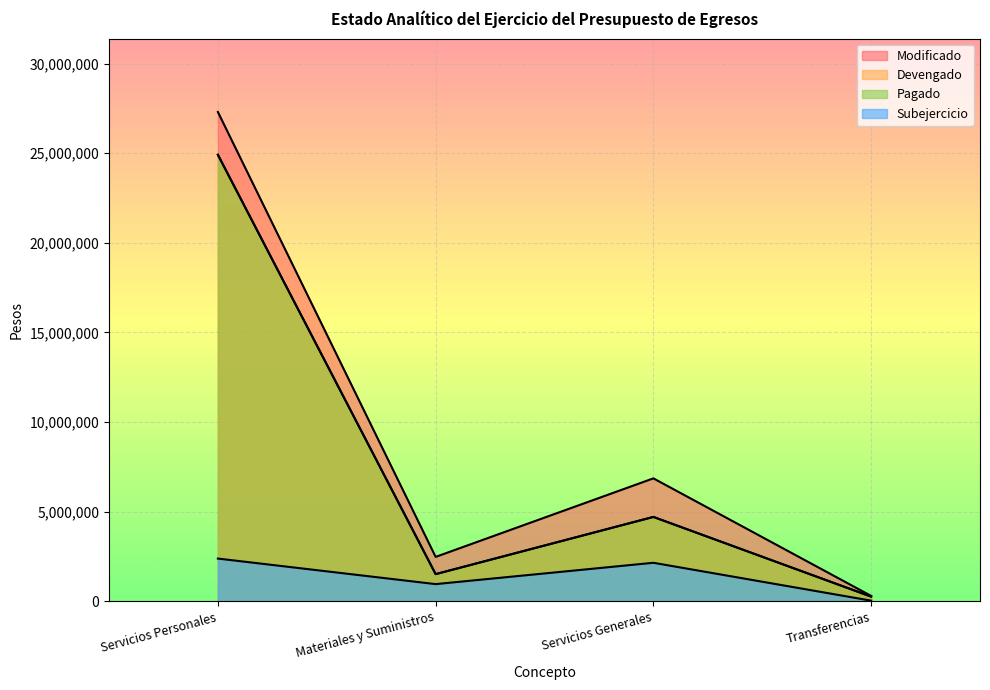

What position from the left is Materiales y Suministros?

2